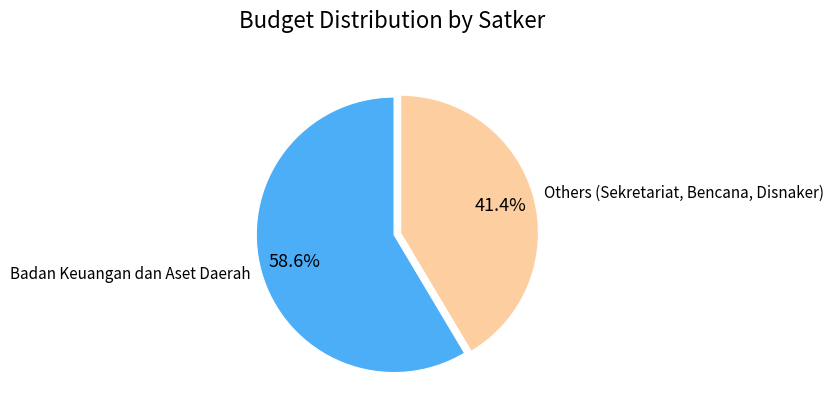

What percentage is the Badan Keuangan dan Aset Daerah slice, to the nearest percent?

59%